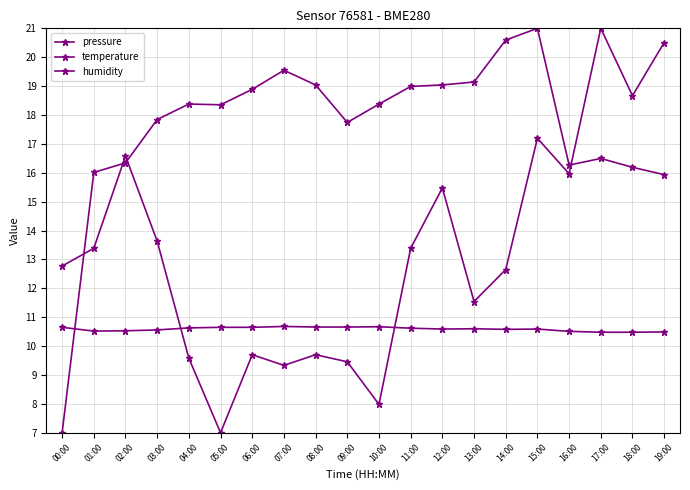

Where do humidity and temperature first cross each other?

03:00 and 04:00